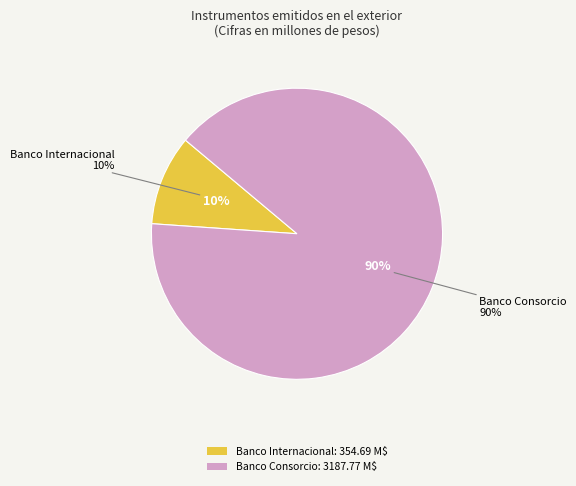

What is the majority slice?

Banco Consorcio